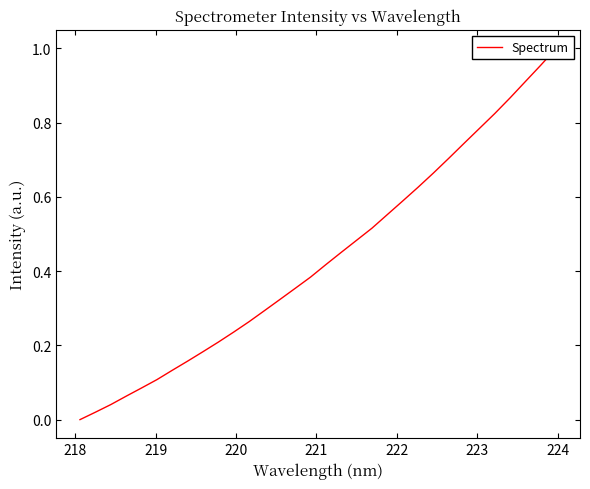

What is the greatest value displayed?

1.0